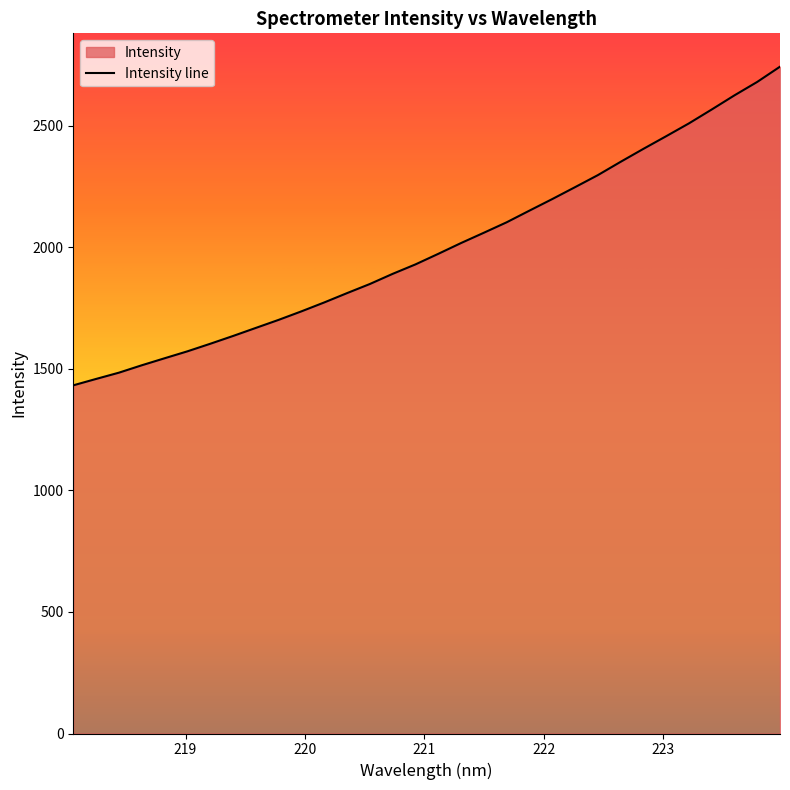

What is the average value?

2000.2